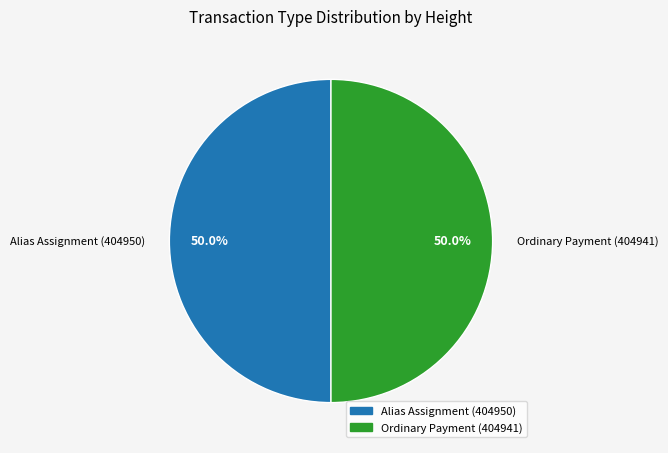

What percentage is the Ordinary Payment (404941) slice, to the nearest percent?

50%